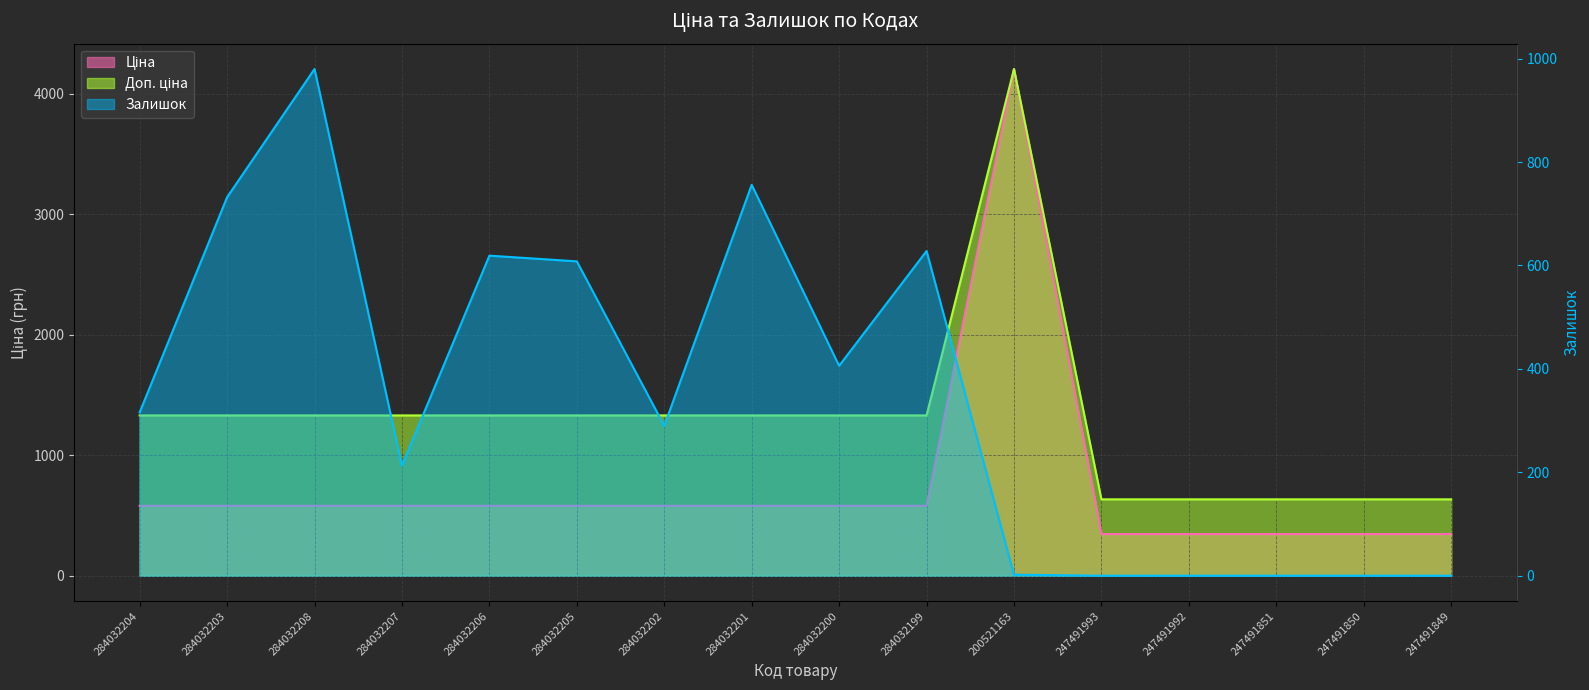

Is the value of Ціна at 284032207 greater than the value of Залишок at 284032208?

No